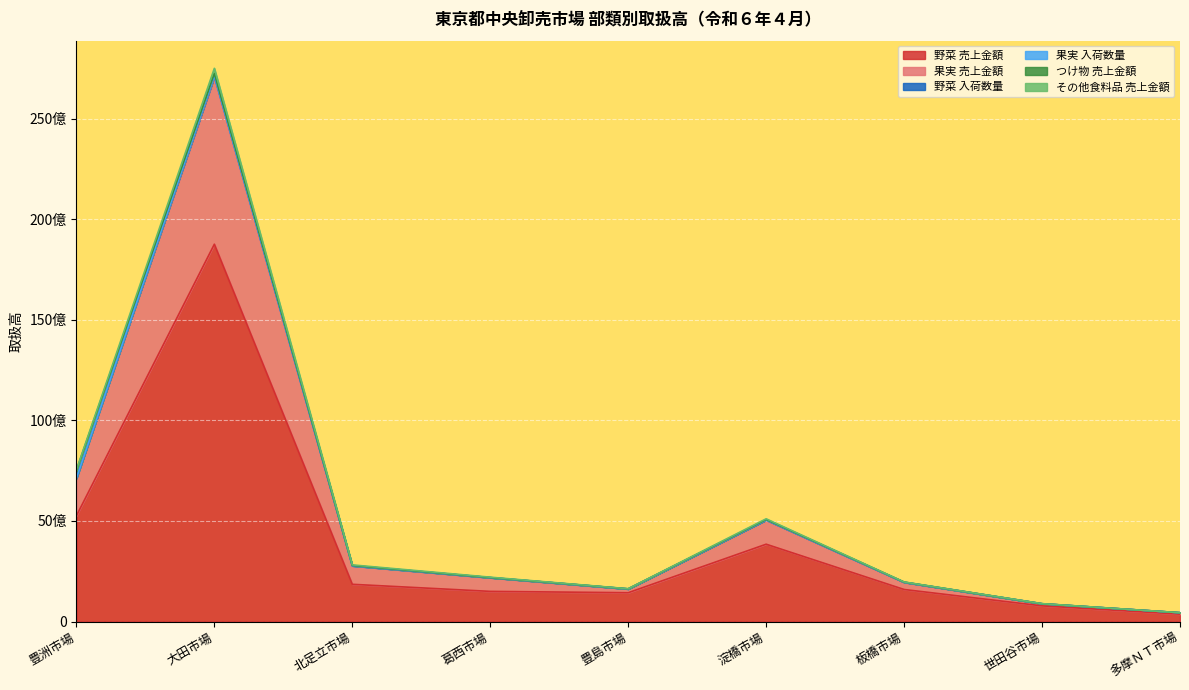

True or false: 野菜 入荷数量 and 野菜 売上金額 cross at least once.

False